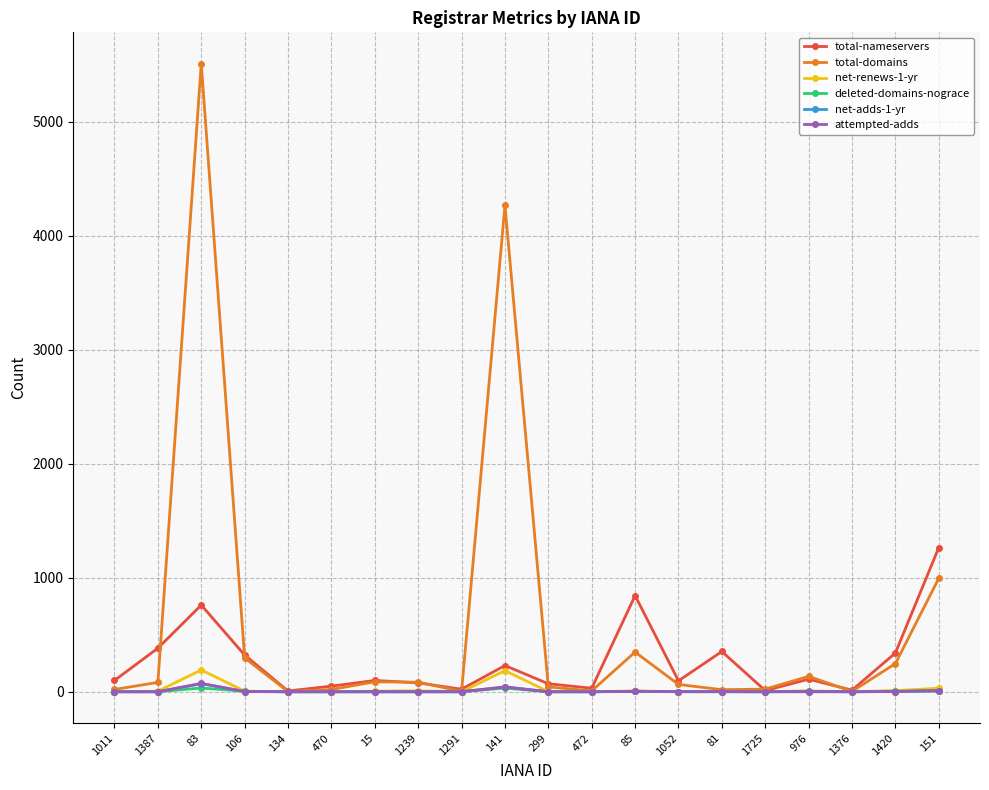

The attempted-adds series shows 0 at 472. True or false?

True